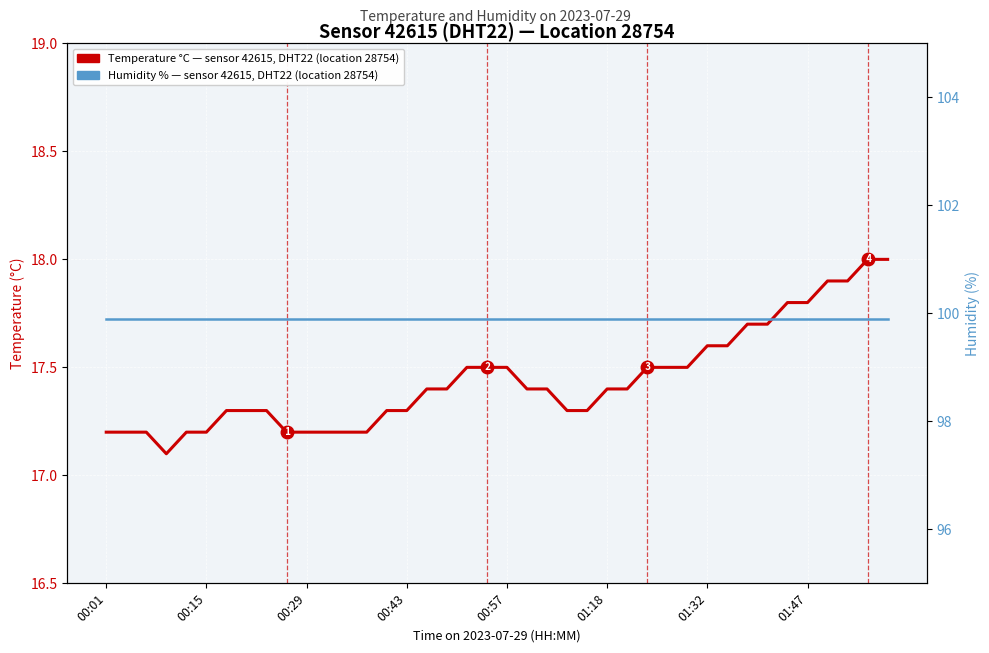

True or false: Humidity %, sensor 42615 (DHT22) has more than 0 interior local peaks.

False